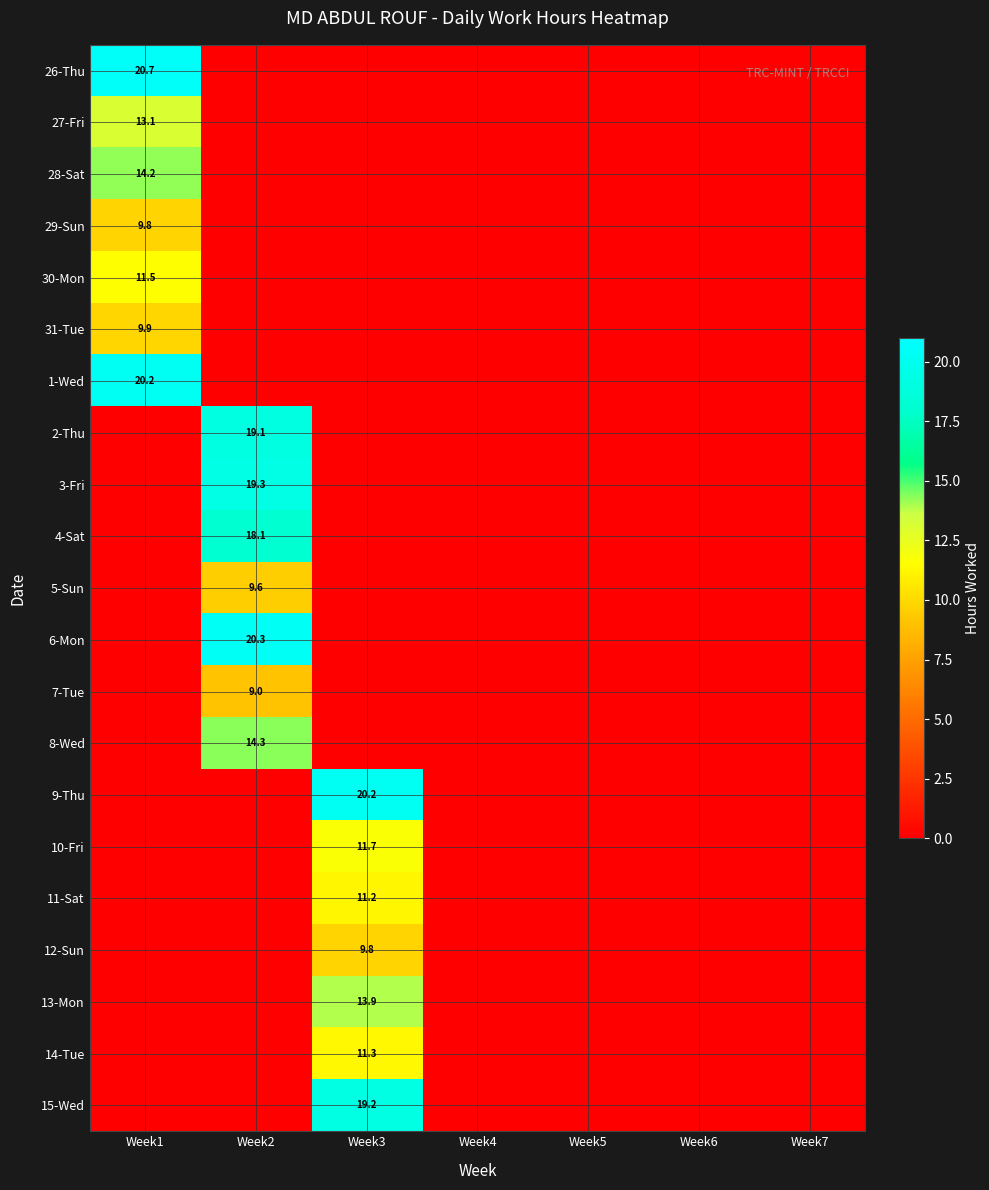

Between Week1 and Week3, which is larger?

Week1